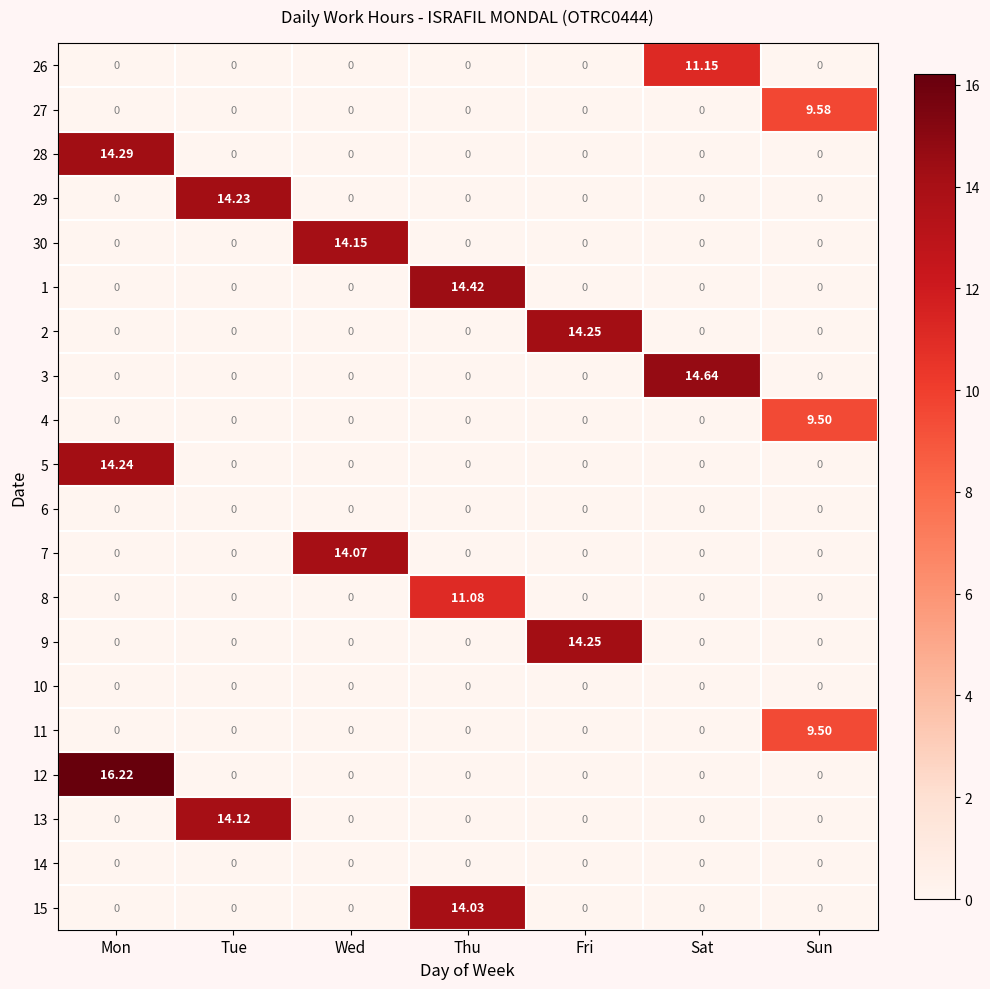

Which label corresponds to the largest value in the chart?

Mon